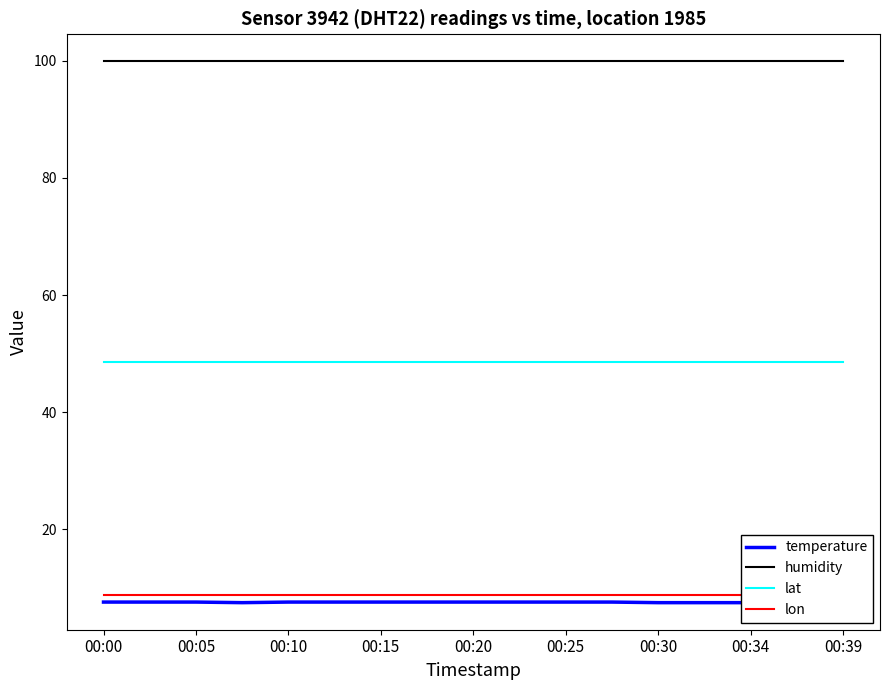

True or false: lon and lat cross at least once.

False